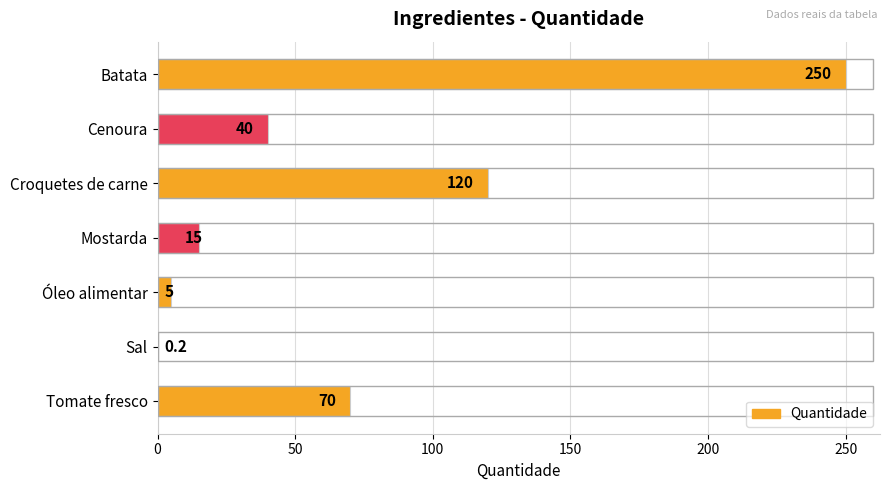

How many series are shown in this chart?

1